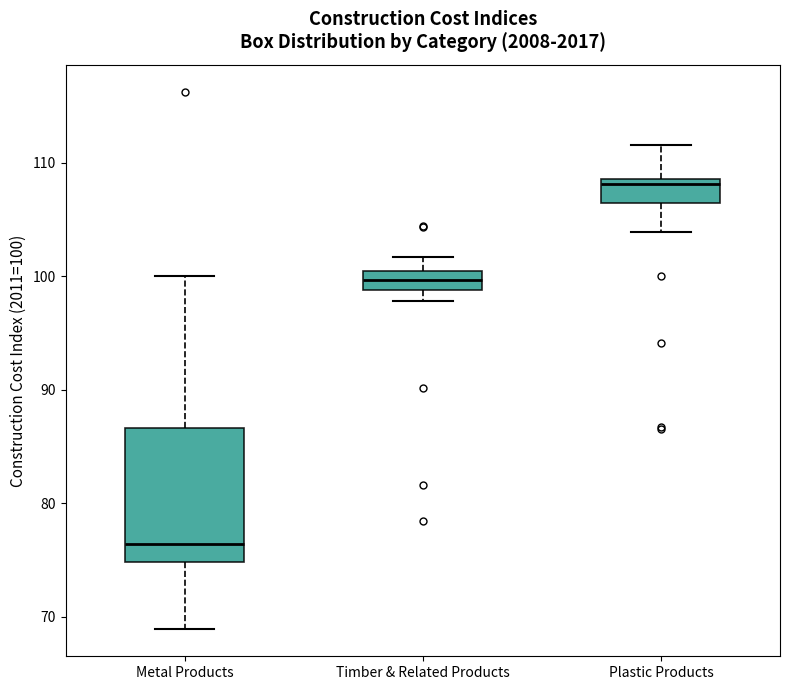

Where is the upper edge of the box for Metal Products on the y-axis? The values are not printed on the chart, so give them approximately, as read against the axis.

87